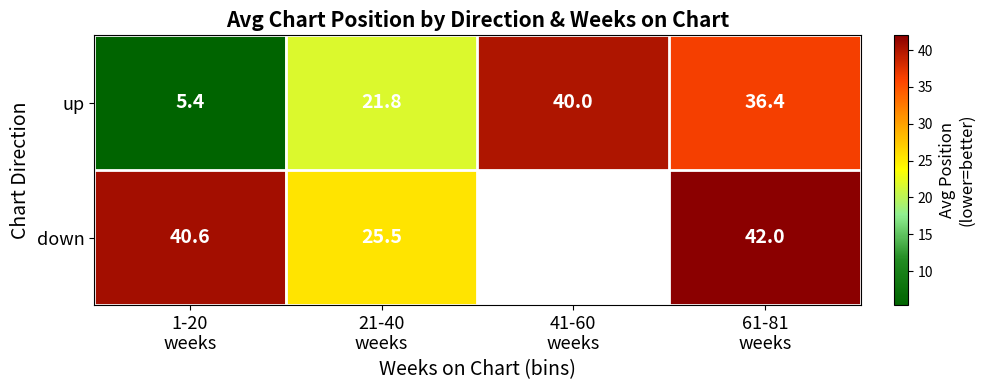

What is the difference between the second highest and minimum values in the up series?

31.0